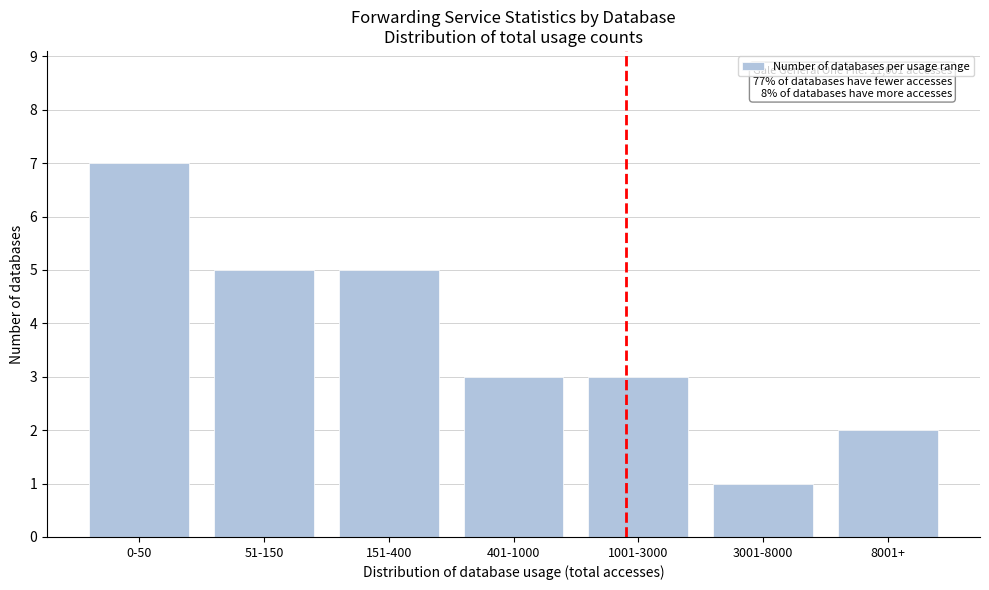

Reading right to left, transcribe all the data shown in this chart.

2	1	3	3	5	5	7